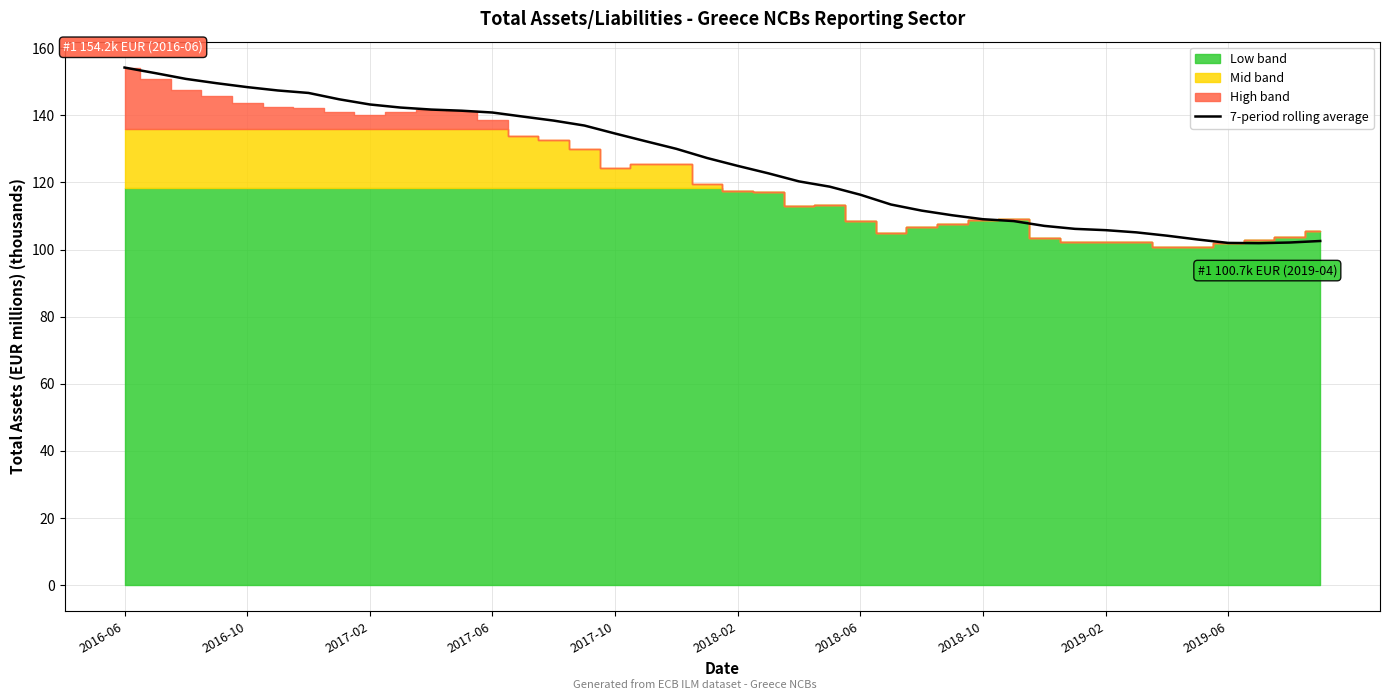

Is it true that 7-period rolling average equals 183.1 at 2018-10?

False